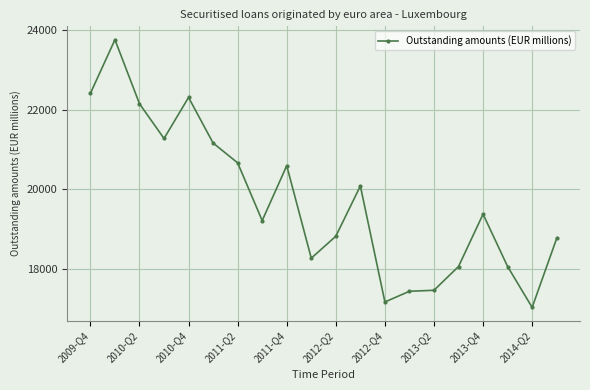

How many data points are less than 19376?

10